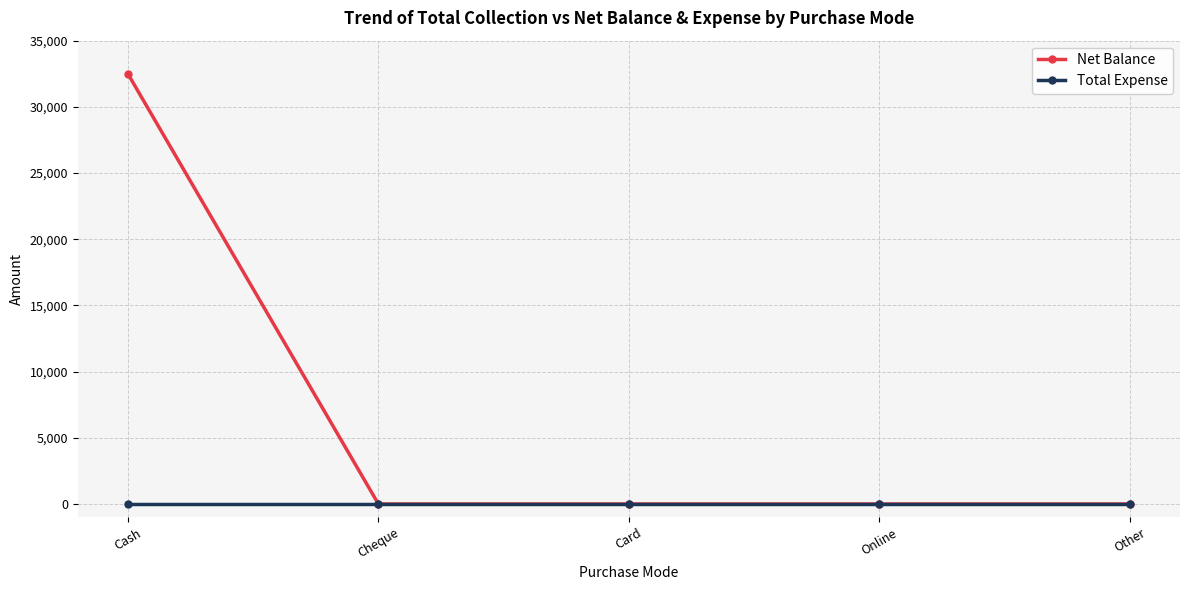

At which category is the sum across all series the highest?

Cash